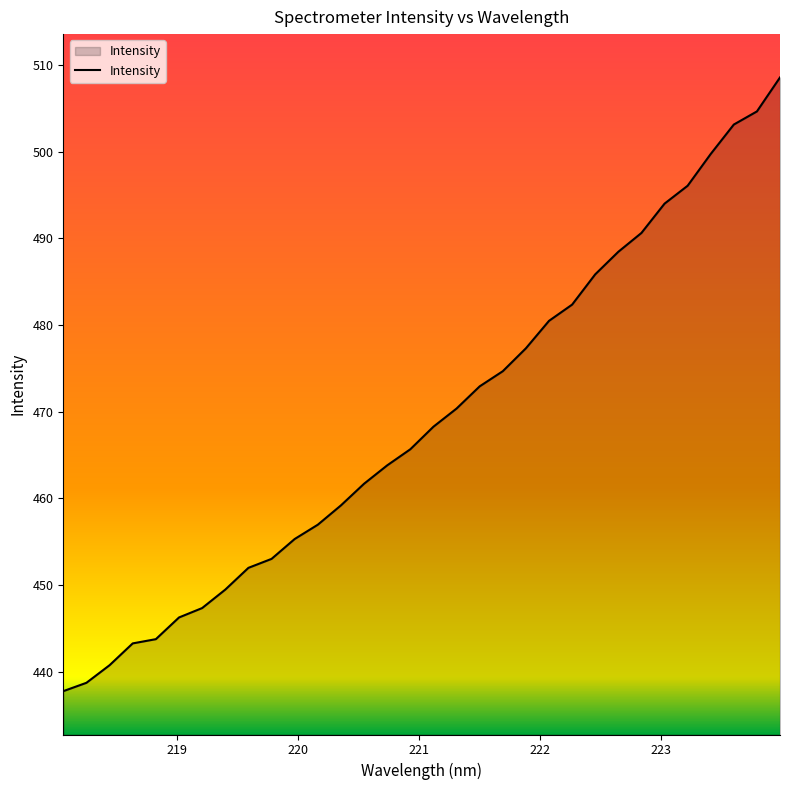

What is the difference between the maximum and minimum values?

70.8